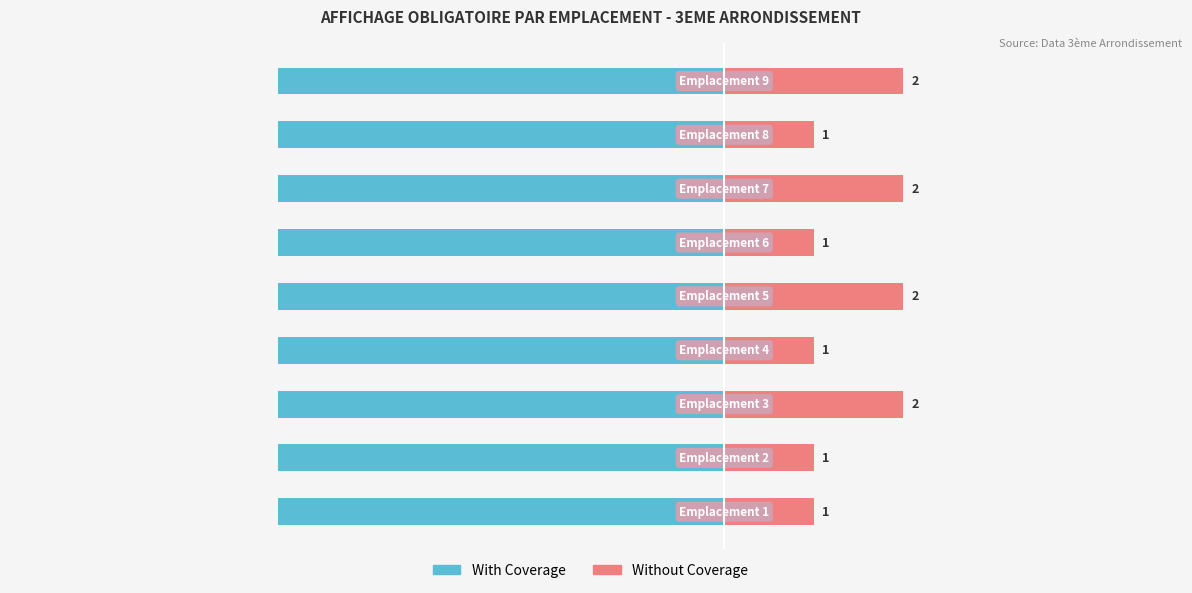

The value of Without Coverage at 1 is 0.7. True or false?

False